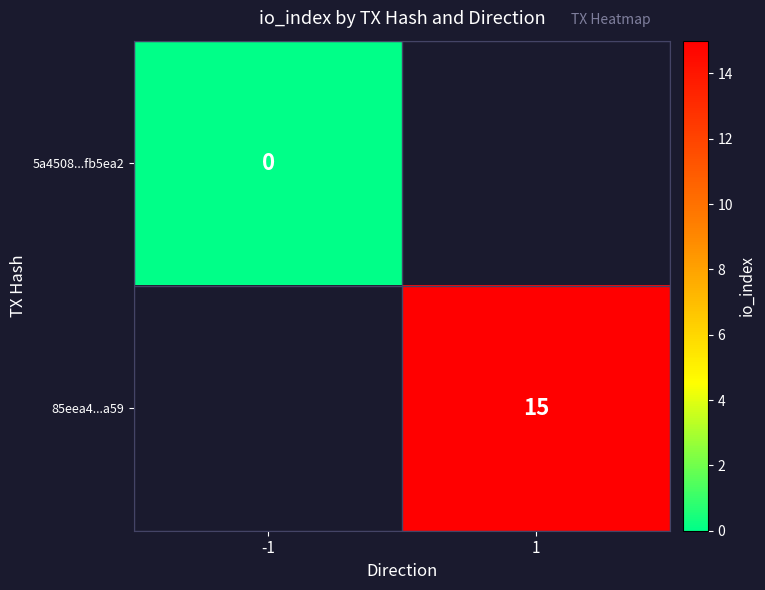

True or false: 85eea4...a59 has a value of 20 at 1.

False